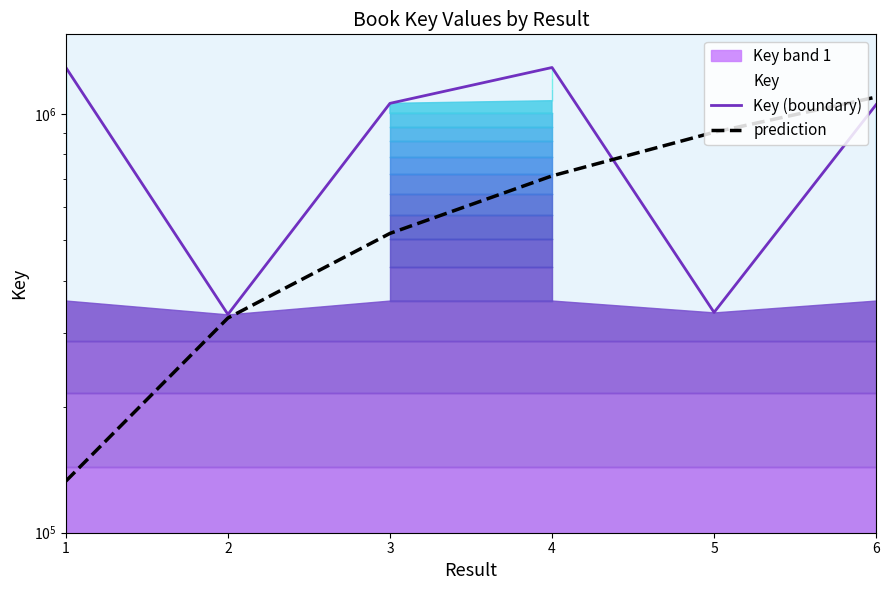

True or false: prediction has a value of 215338.4 at 3.

False